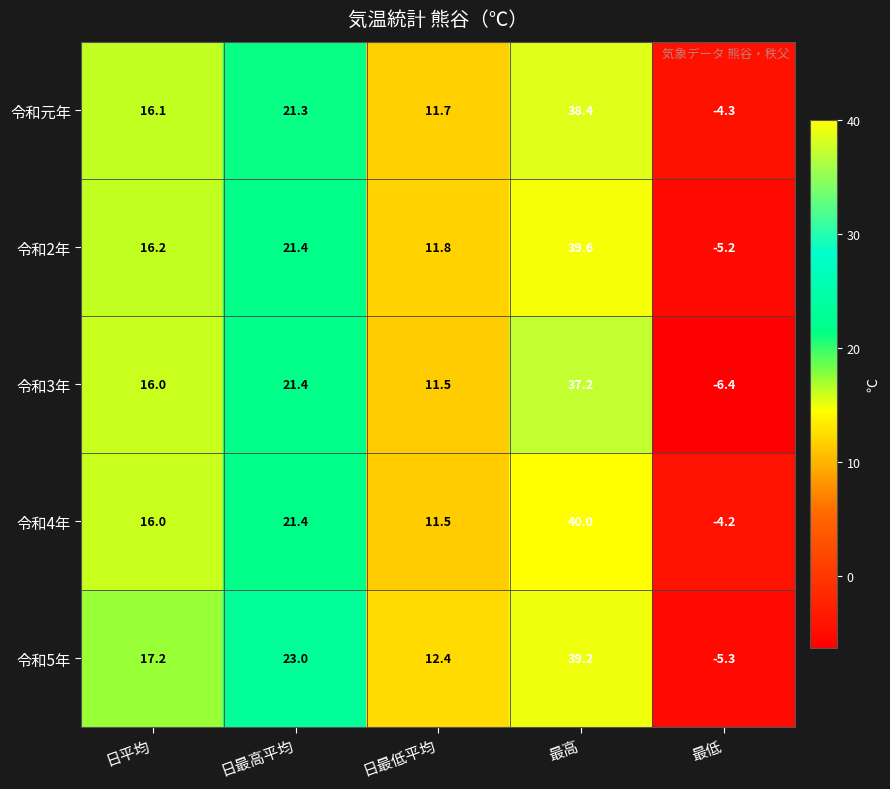

What is the difference between the highest and lowest values at 最低?

2.2